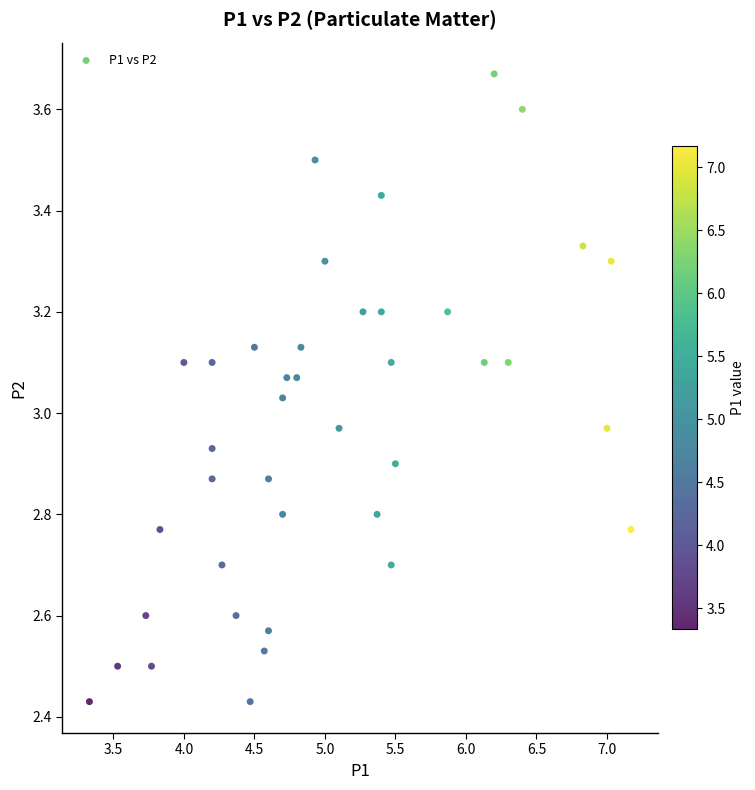

What is the range of Y values (max minus min)?

1.2